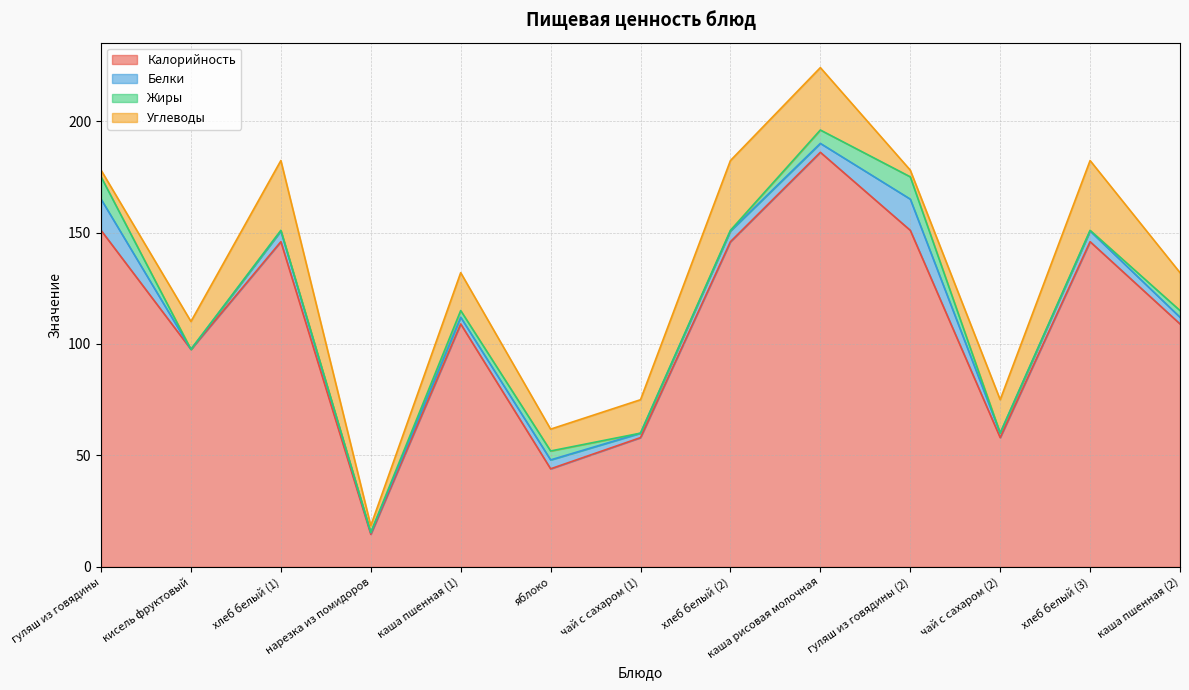

What are all the series names shown in the legend?

Калорийность, Белки, Жиры, Углеводы